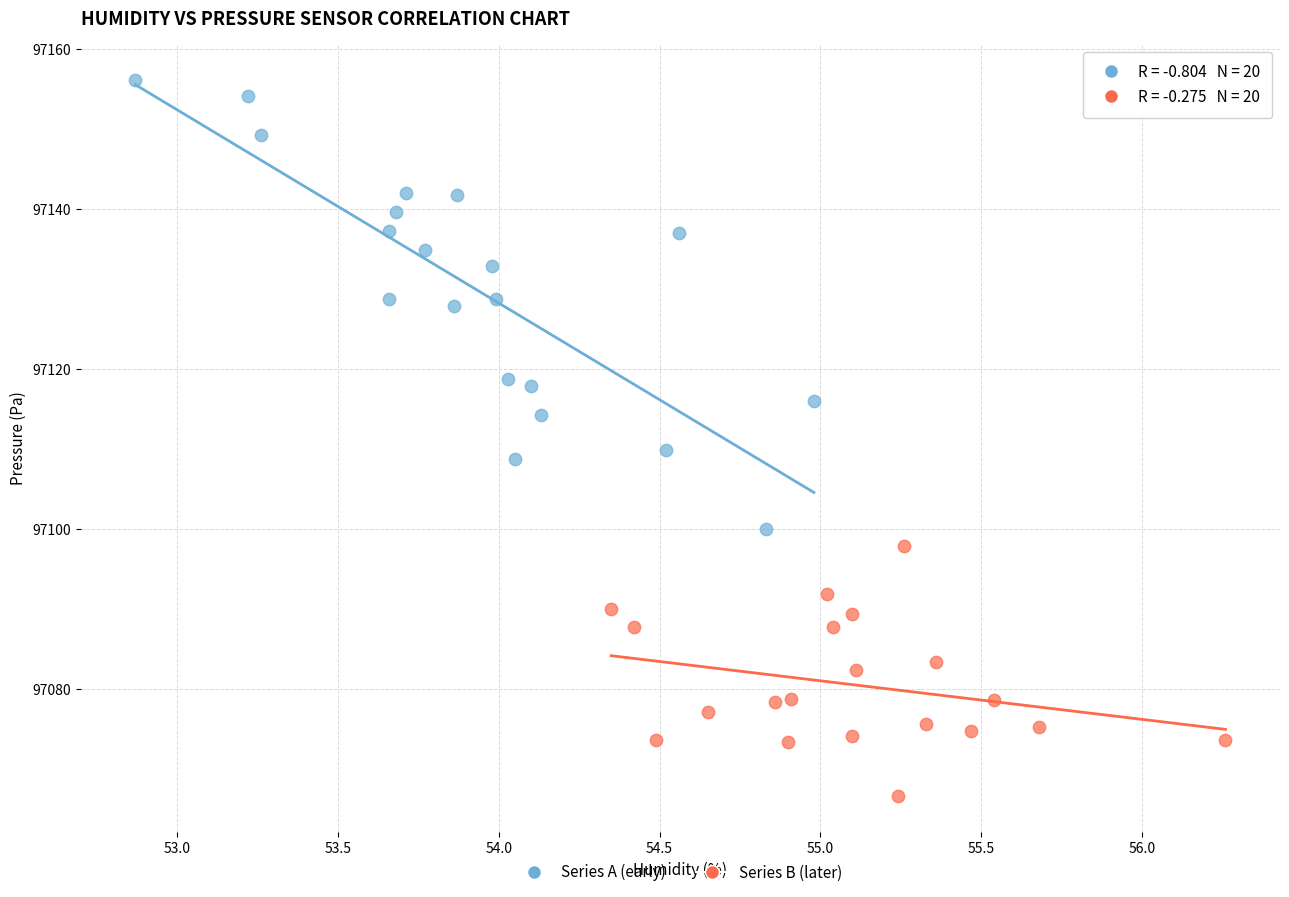

What are all the series names shown in the legend?

Series A (early), Series B (later)